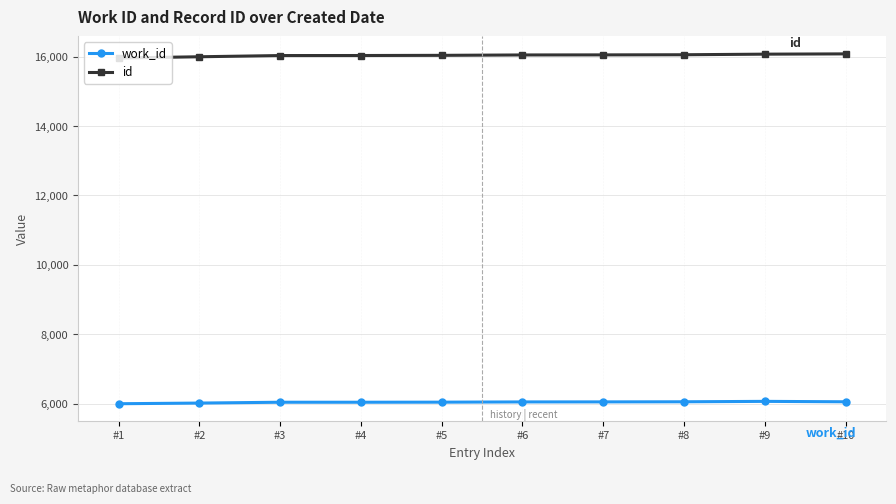

What is the total value across all series at #10?

22136